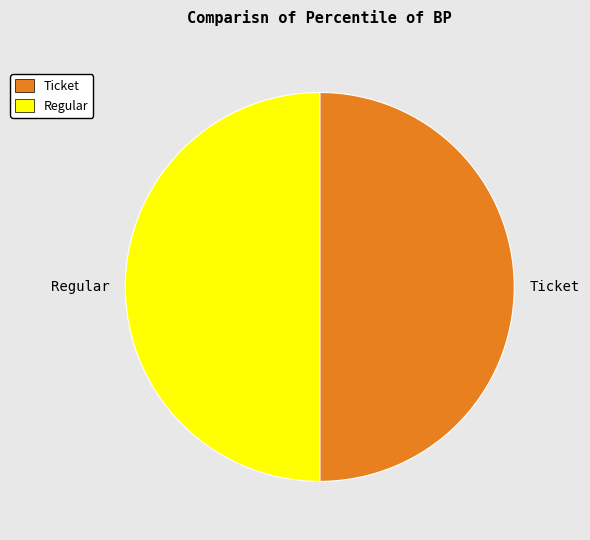

What is the ratio of the value at Ticket to the value at Regular?

1.0